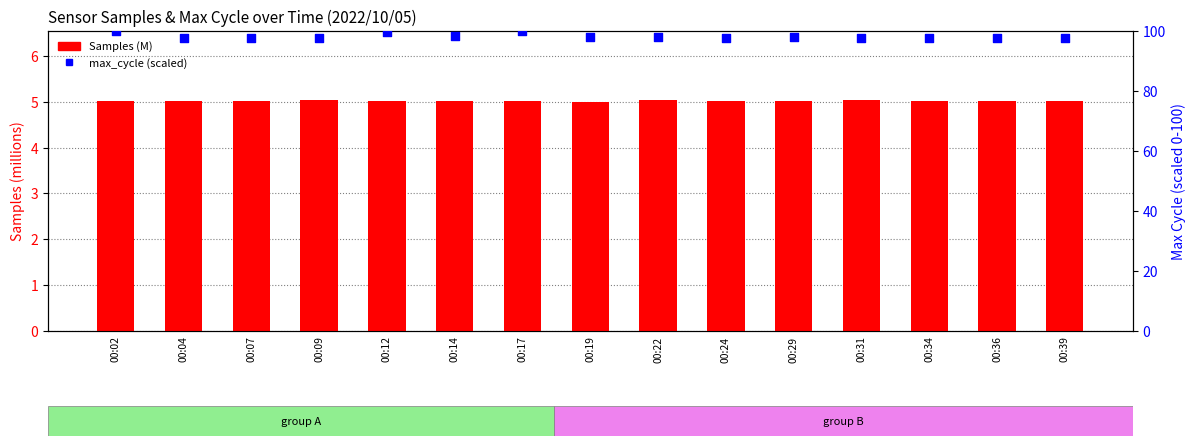

Which series has the widest spread of Y values?

max_cycle (percentile)